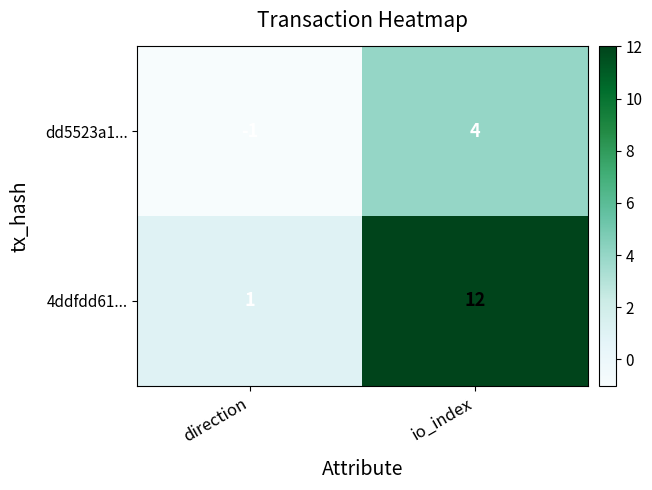

What is the greatest value displayed?

12